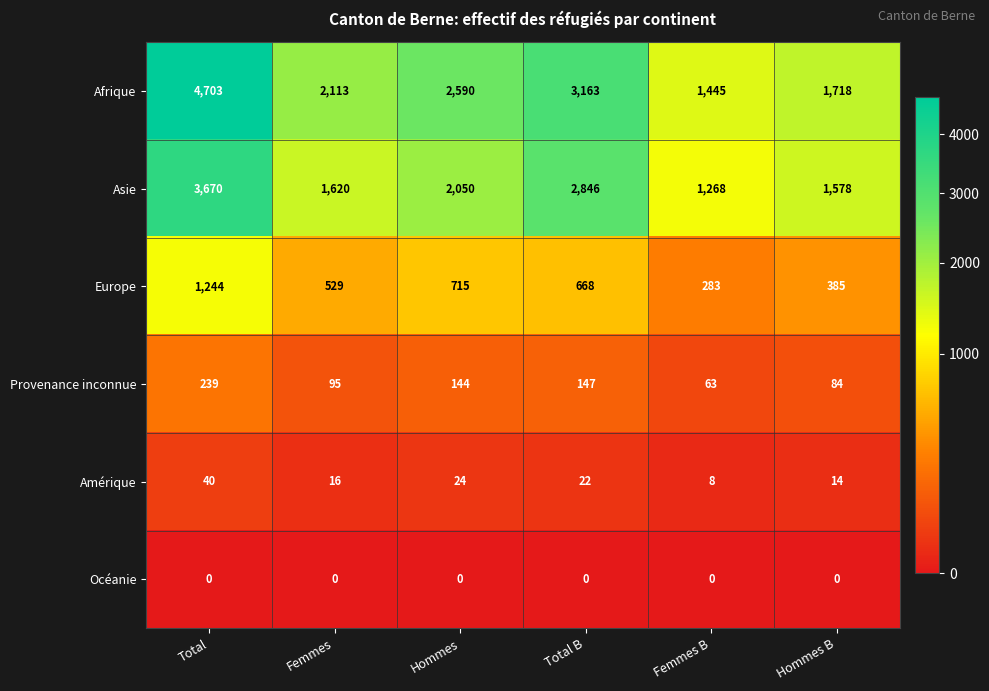

Which series has the largest total across all categories?

Afrique